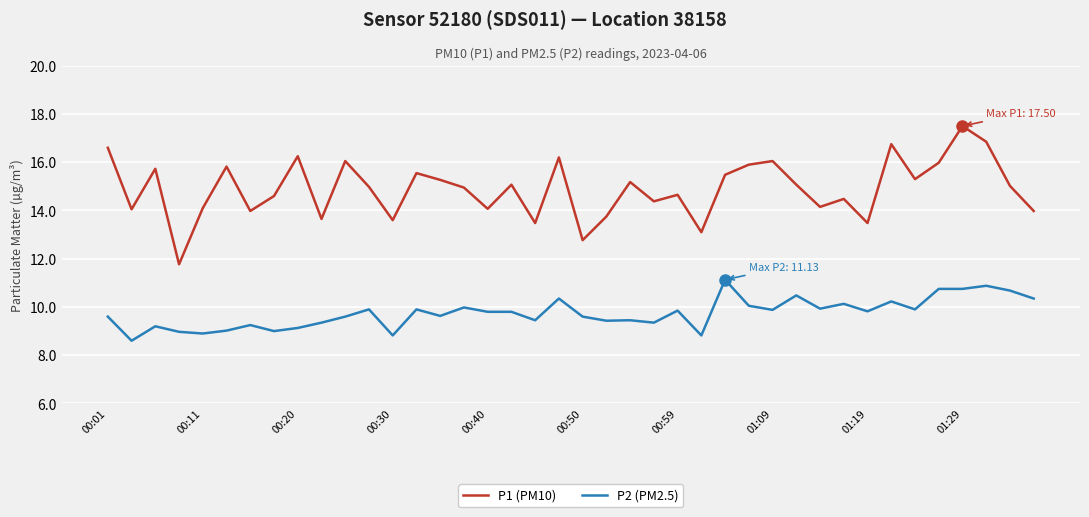

What is the difference between the maximum and minimum values in the P2 (PM2.5) series?

2.5